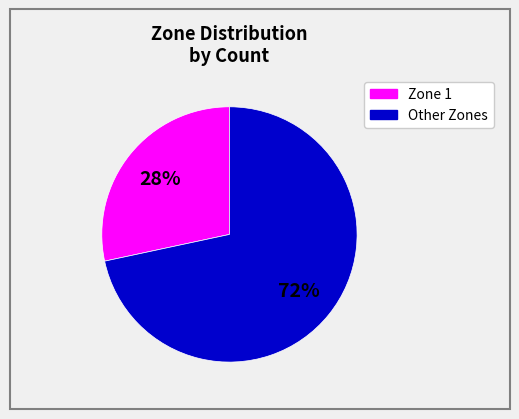

Is there a majority slice in this chart?

Yes